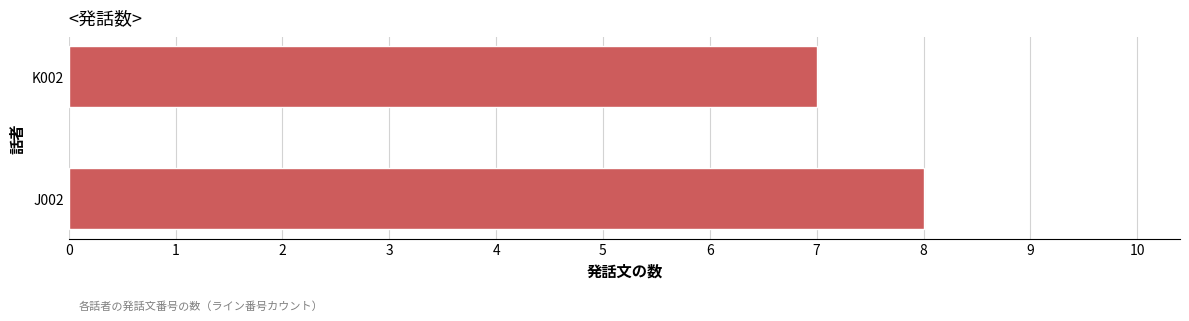

How many bars are there in total?

2